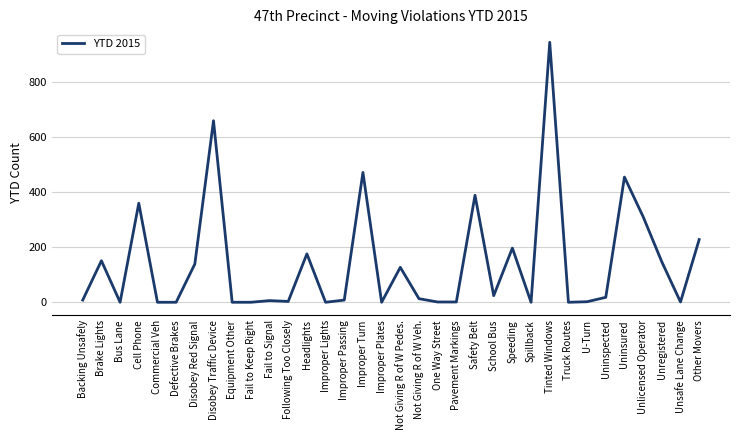

What is the sum of all values?

4842